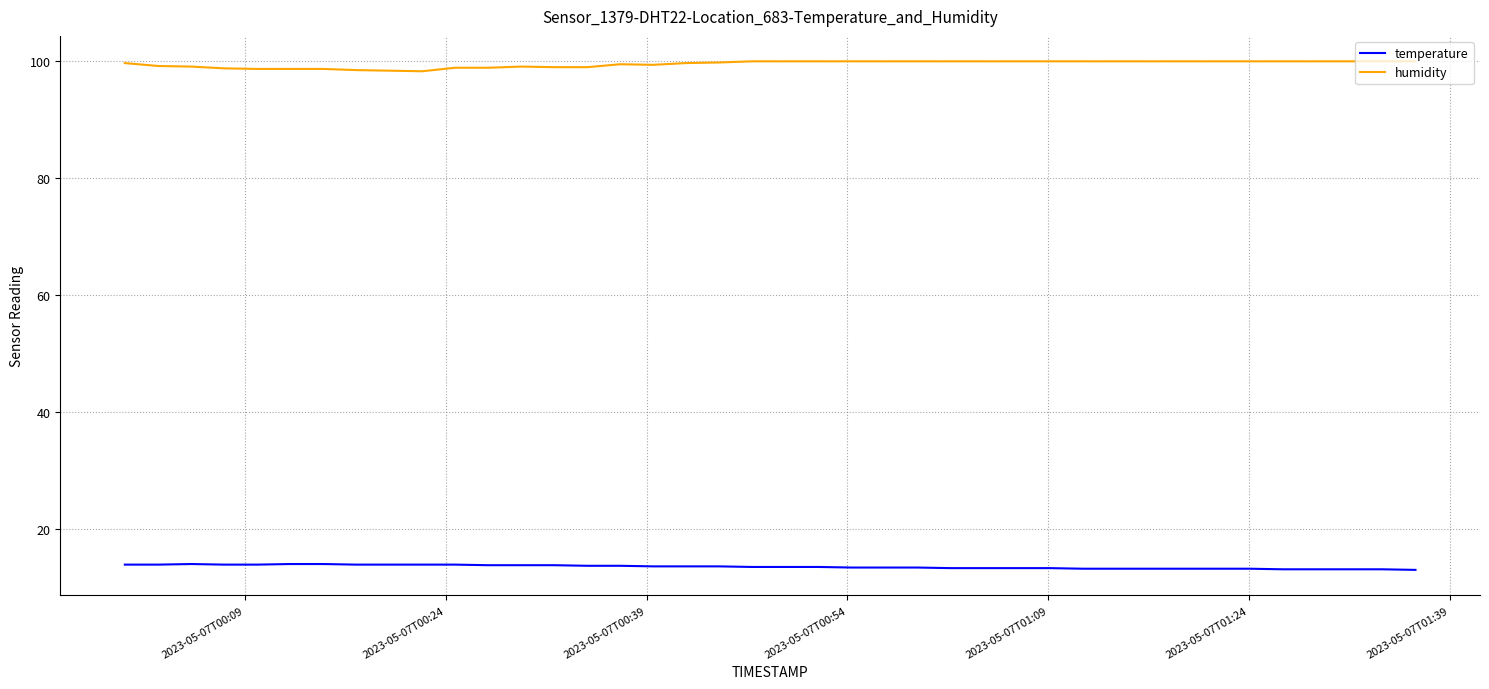

What is the lowest value of the humidity series?

98.2